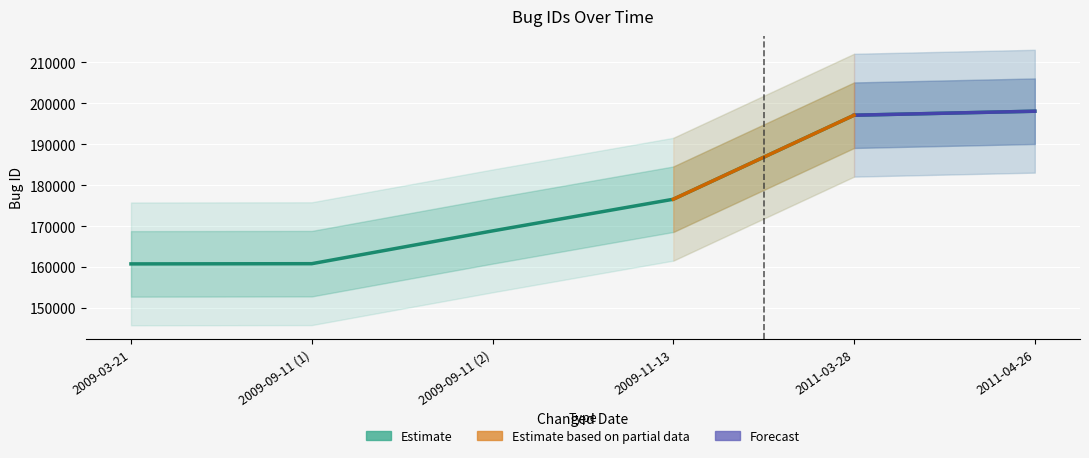

List the labels in order of value, smallest first.

2009-03-21, 2009-09-11 (1), 2009-09-11 (2), 2009-11-13, 2011-03-28, 2011-04-26